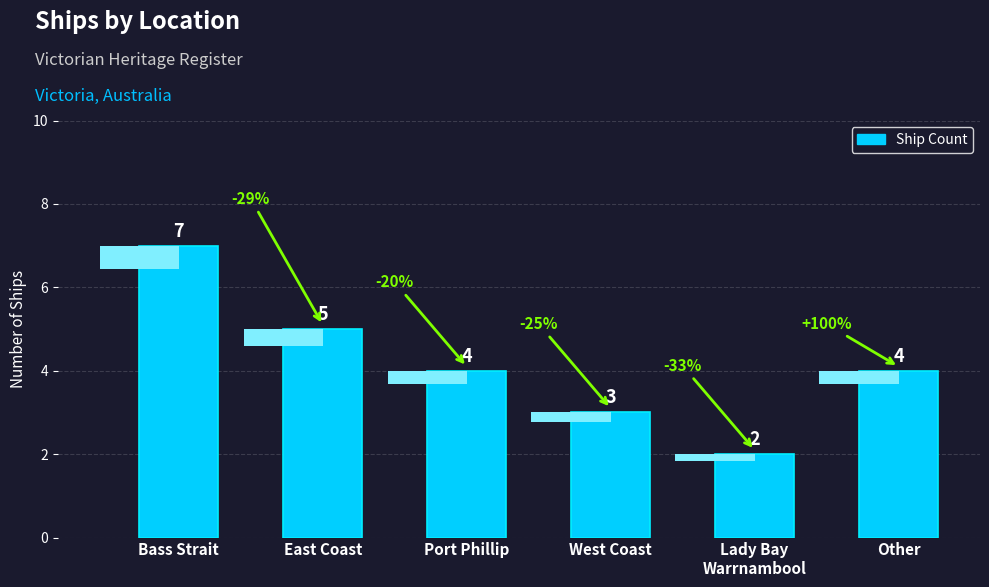

Where is the data nearest to the value 4?

Port Phillip